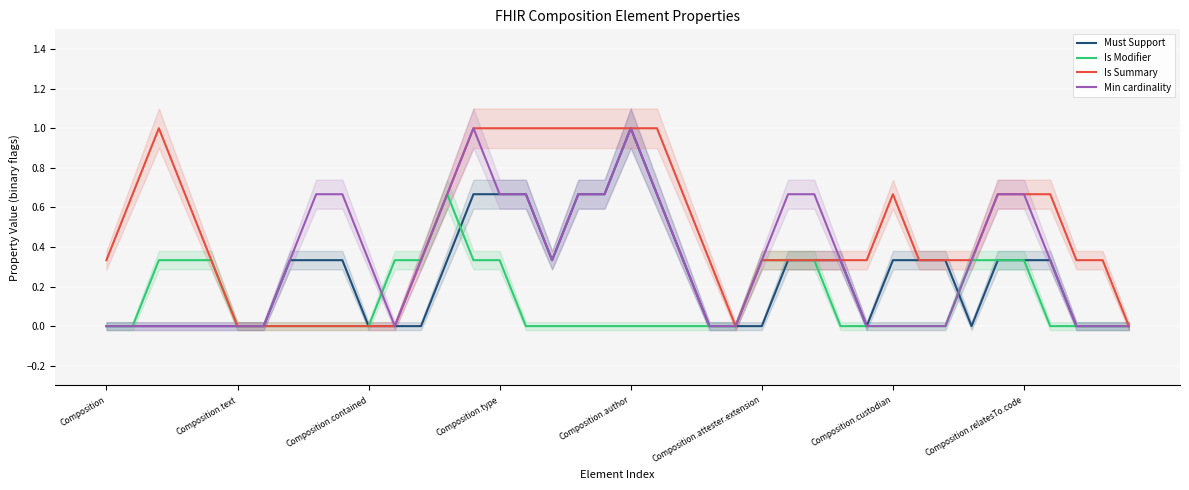

What is the difference between the second highest and second lowest values in the Is Modifier series?

0.3